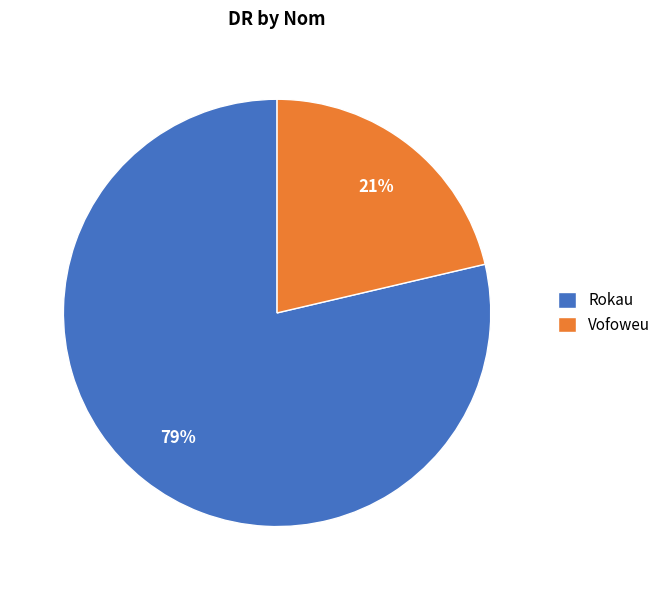

Is it true that Rokau is 79% of the pie?

True